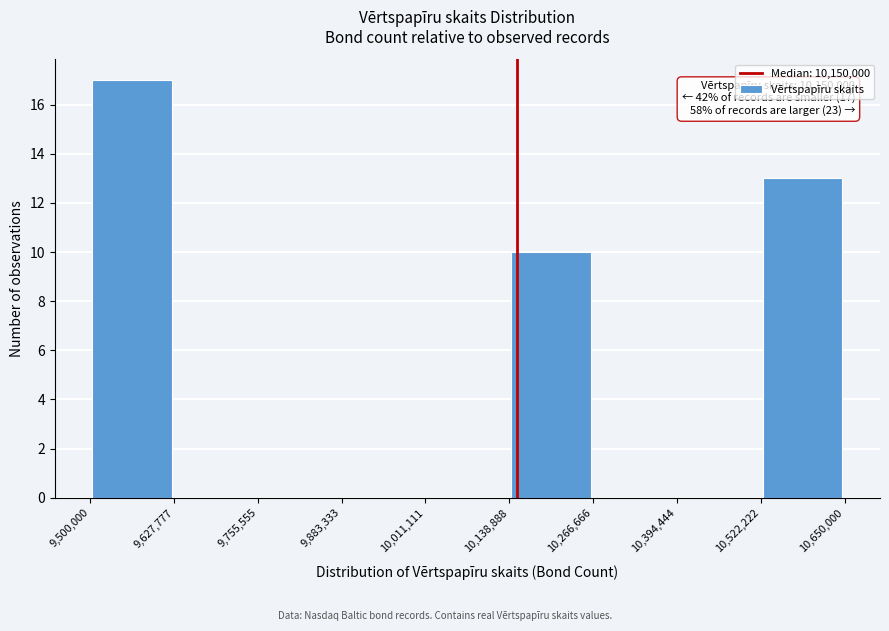

Which range on the x-axis has the tallest bar?

9,500,000 to 9,627,777